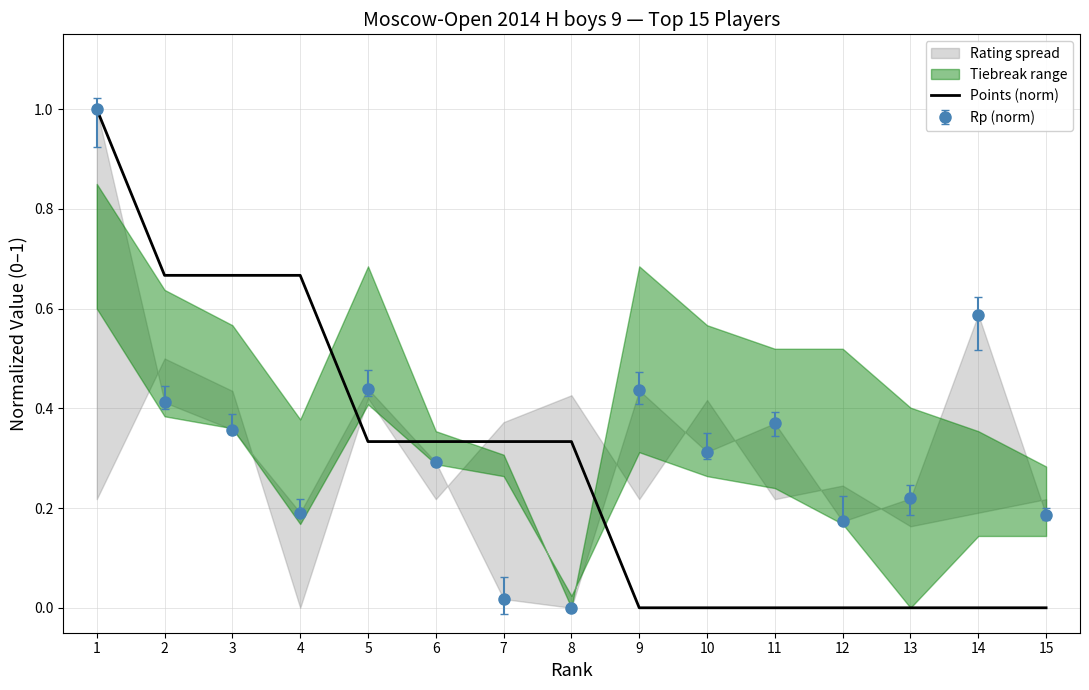

What is the sum of the values at 11 and 4?

0.7